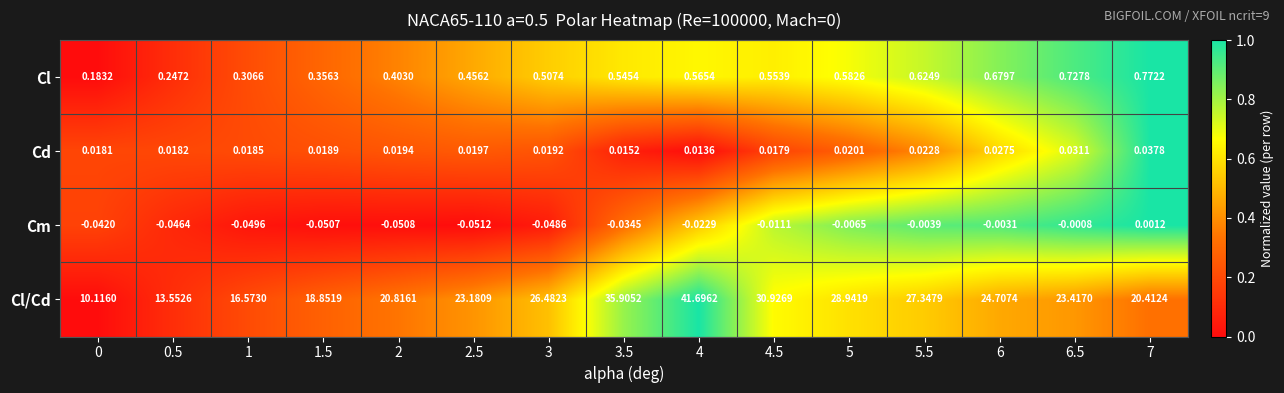

Which series has the largest total across all categories?

Cl/Cd